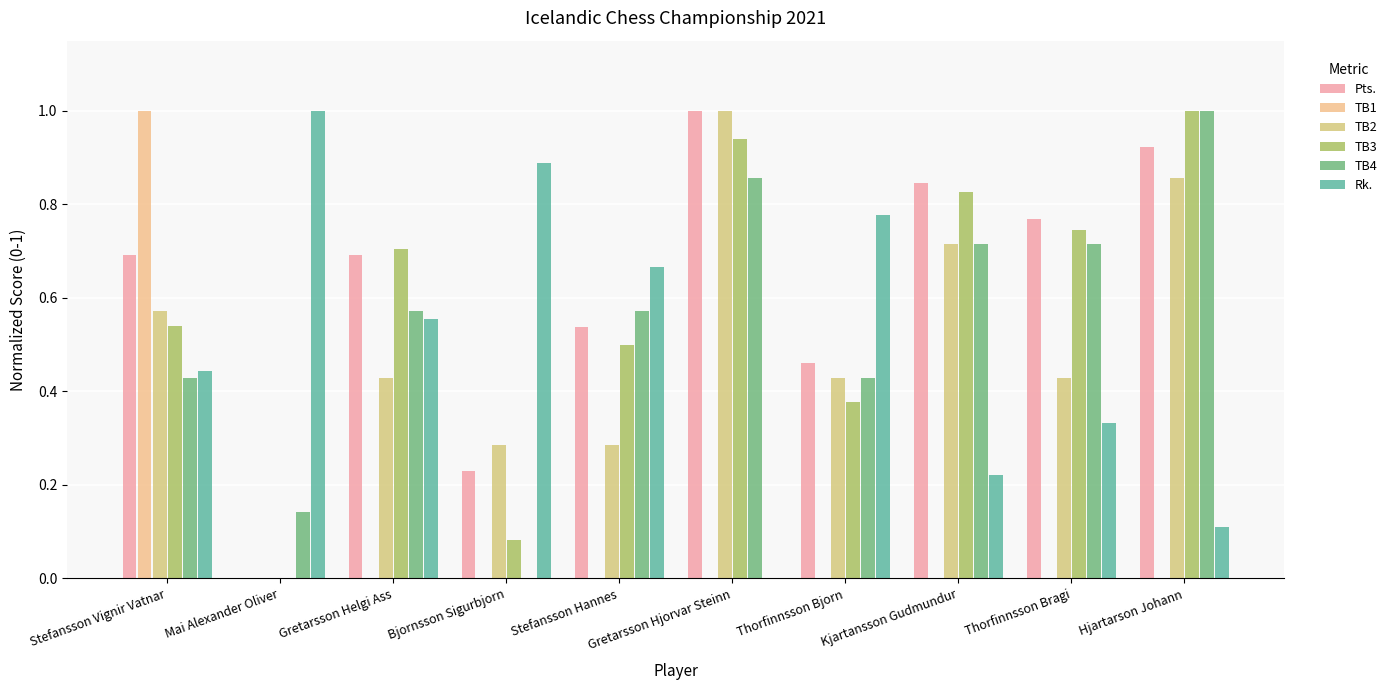

How many categories are shown in the chart?

10